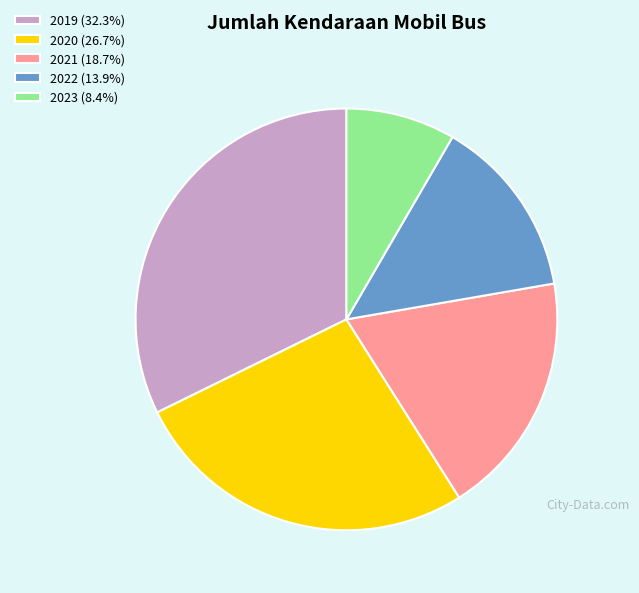

Does 2021 (18.7%) represent more than half of the total?

No